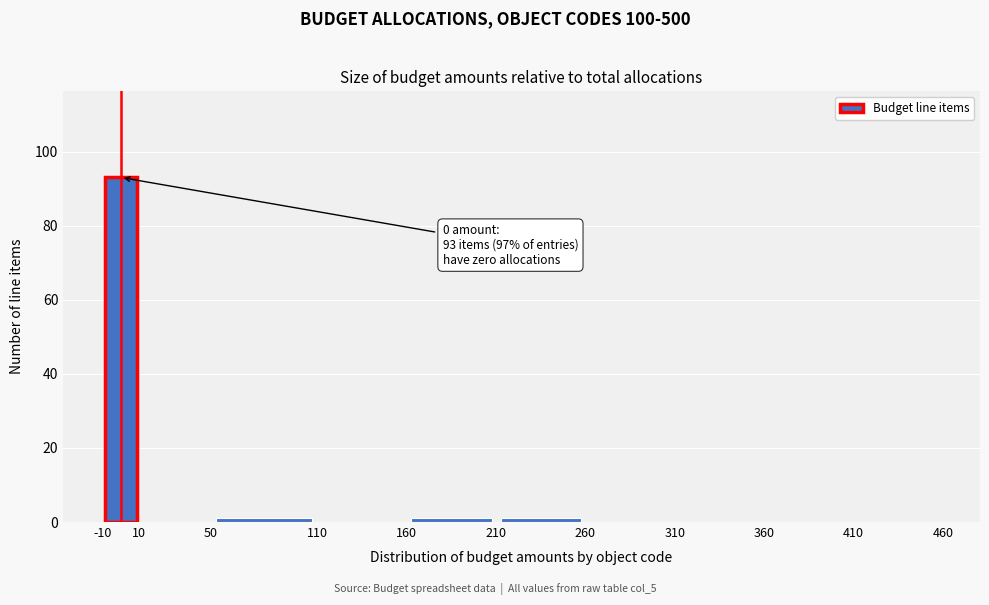

Which range on the x-axis has the tallest bar?

-10 to 10